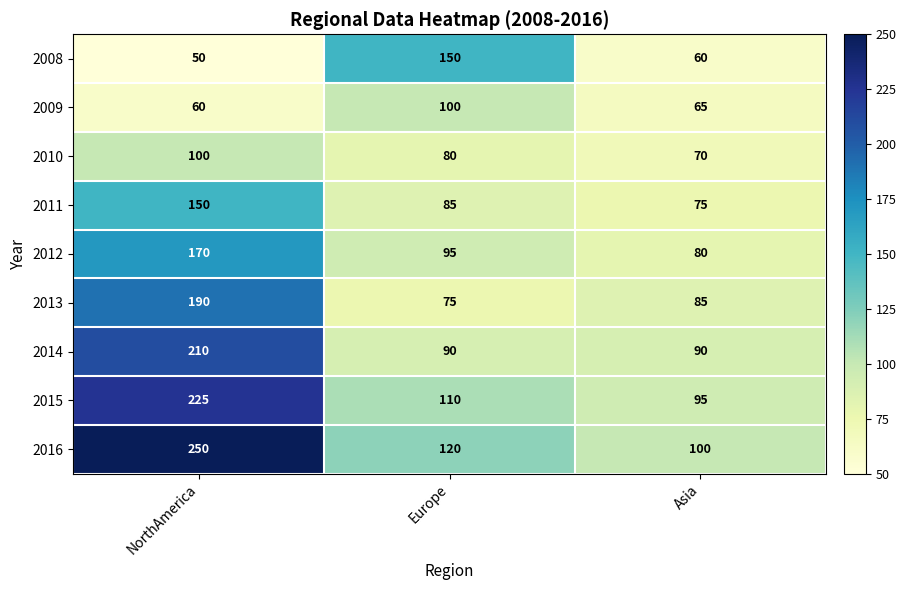

What is the lowest value of the 2016 series?

100